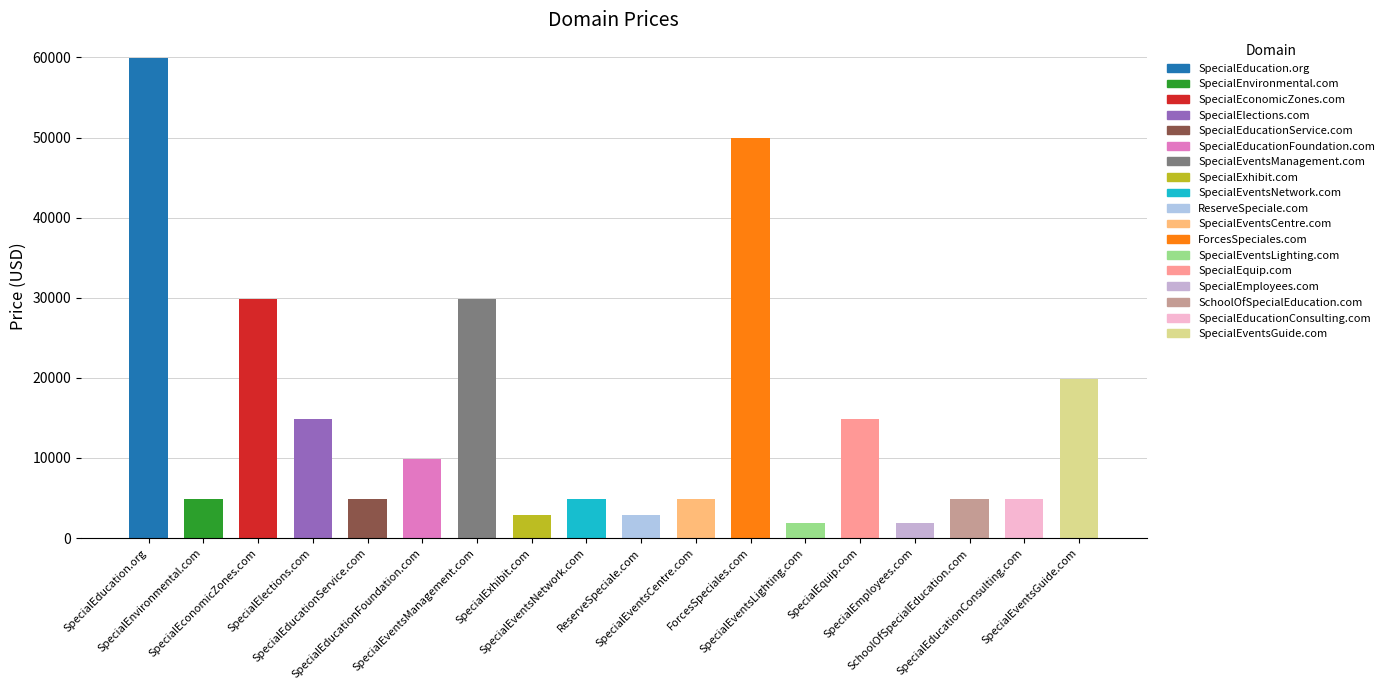

What position from the right is SpecialEventsGuide.com?

1